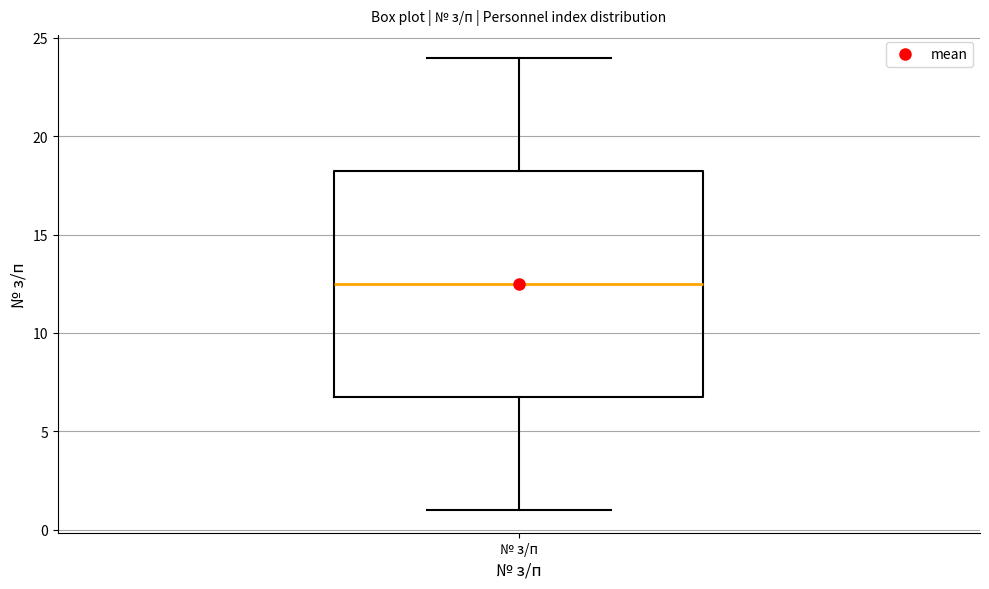

Transcribe this box plot: give where the median line is, the range the box spans, and where the two whiskers end, as read against the y-axis. The values are not printed on the chart, so give them approximately, as read against the axis.

median 12.5, box 7.0 to 18.5, whiskers 1.0 to 24.0